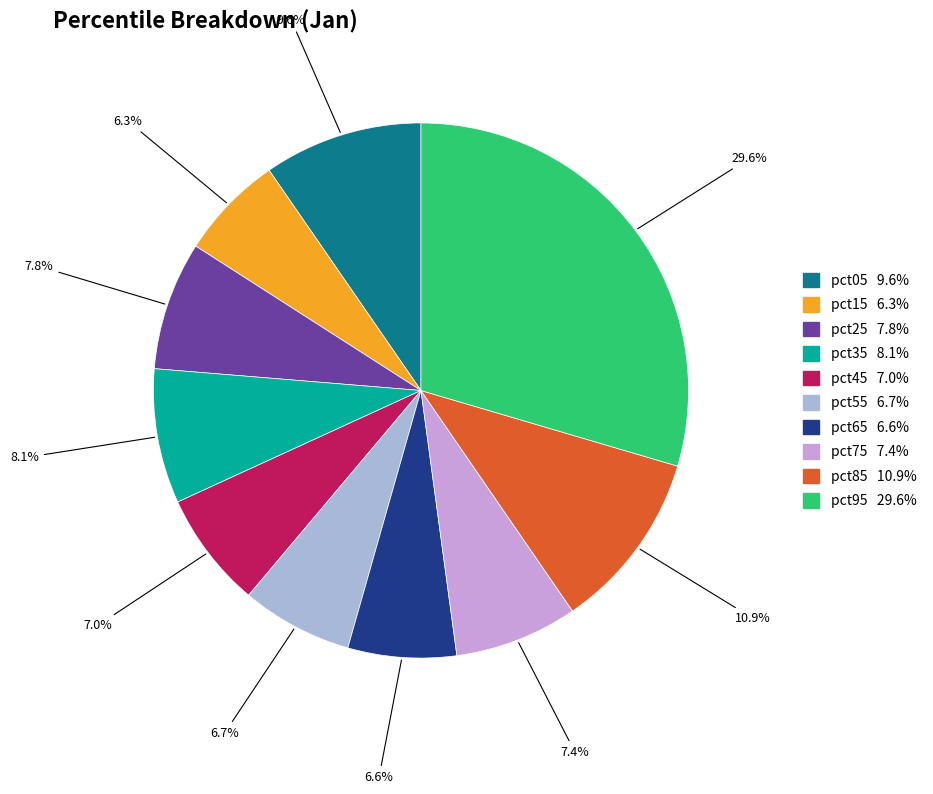

Which has a higher value, pct05 or pct25?

pct05